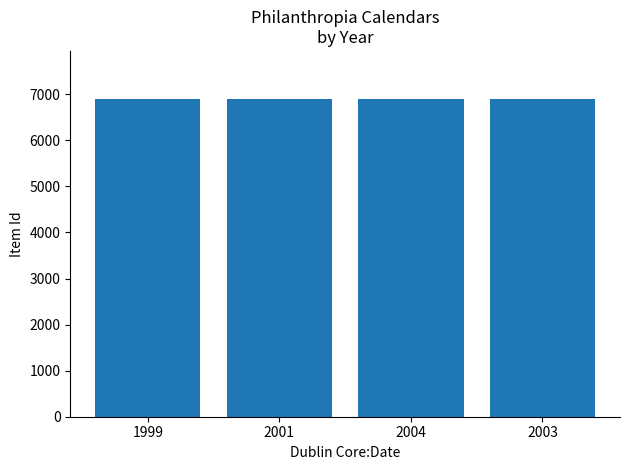

What is the sum of the values at 2003 and 1999?

13809